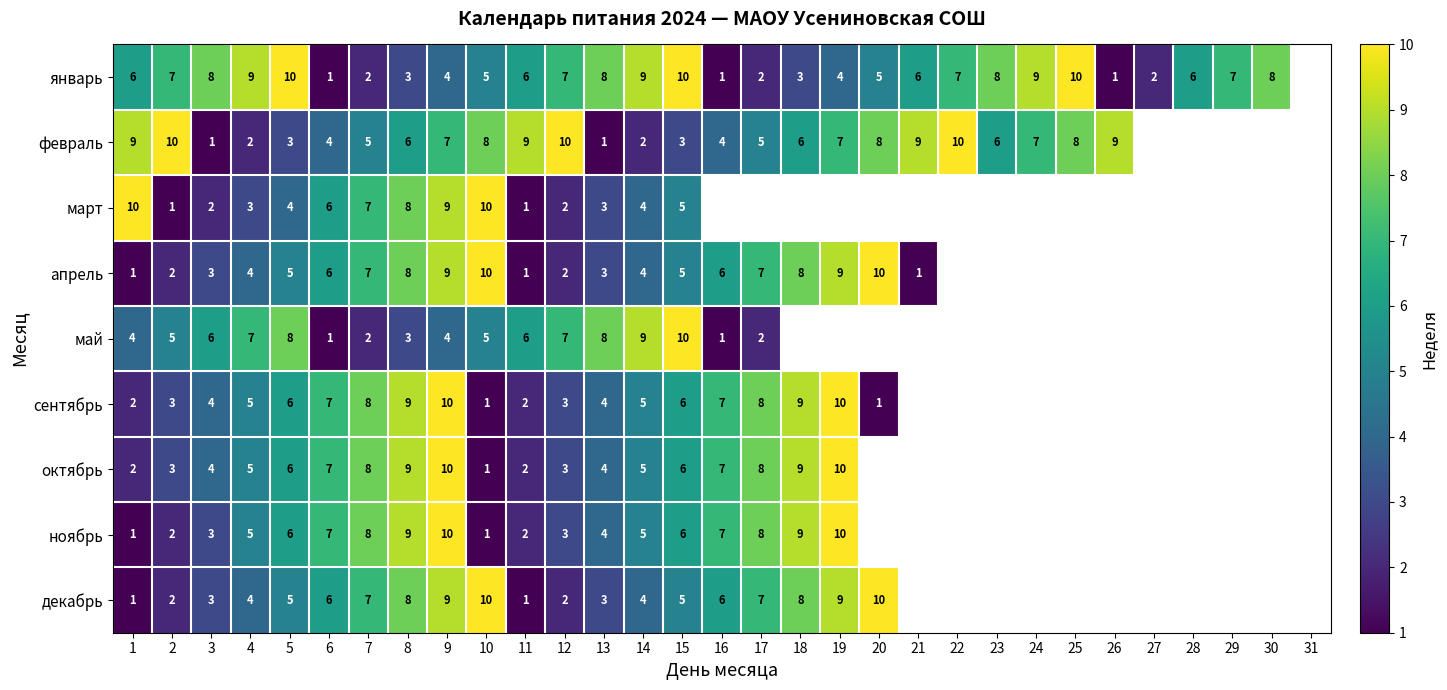

At which category is the sum across all series the highest?

9